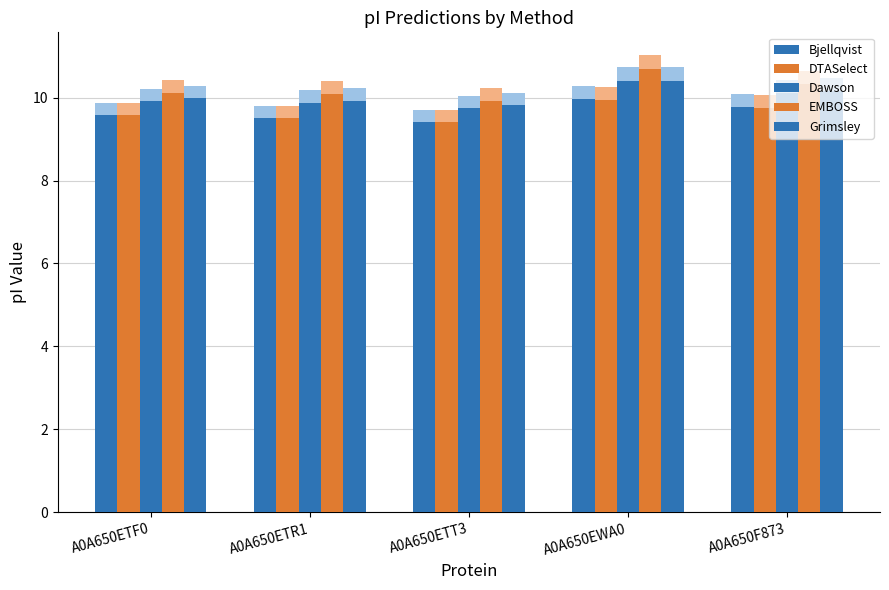

Between A0A650EWA0 and A0A650ETF0, which is larger?

A0A650EWA0